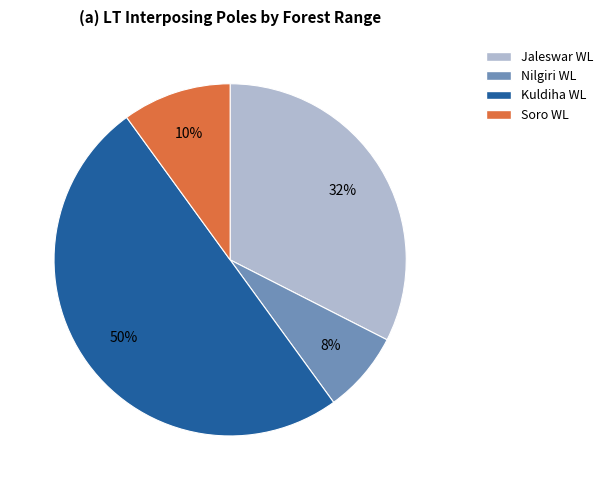

Which has a higher value, Soro WL or Kuldiha WL?

Kuldiha WL